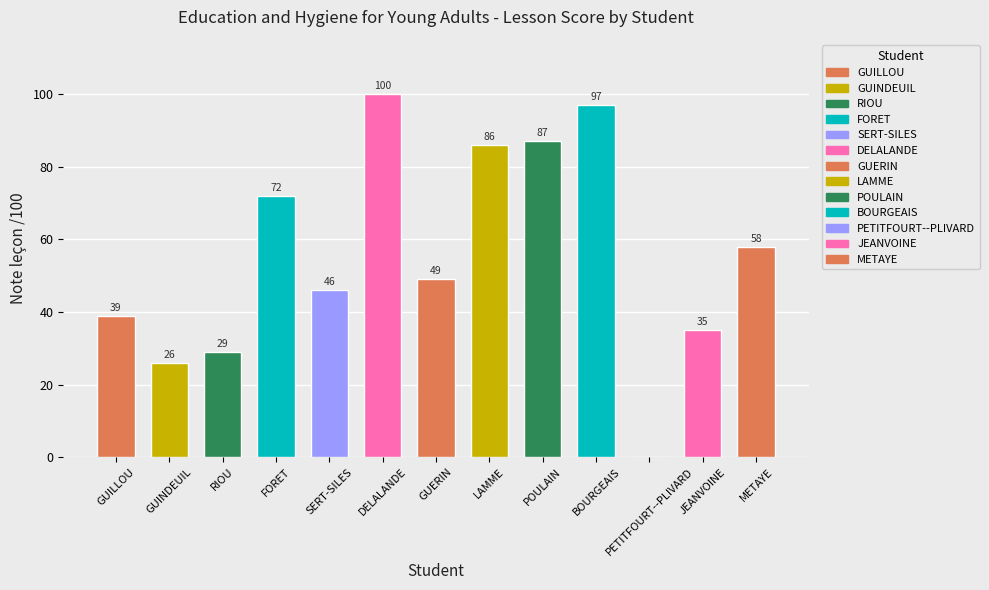

What is the sum of all values?

724